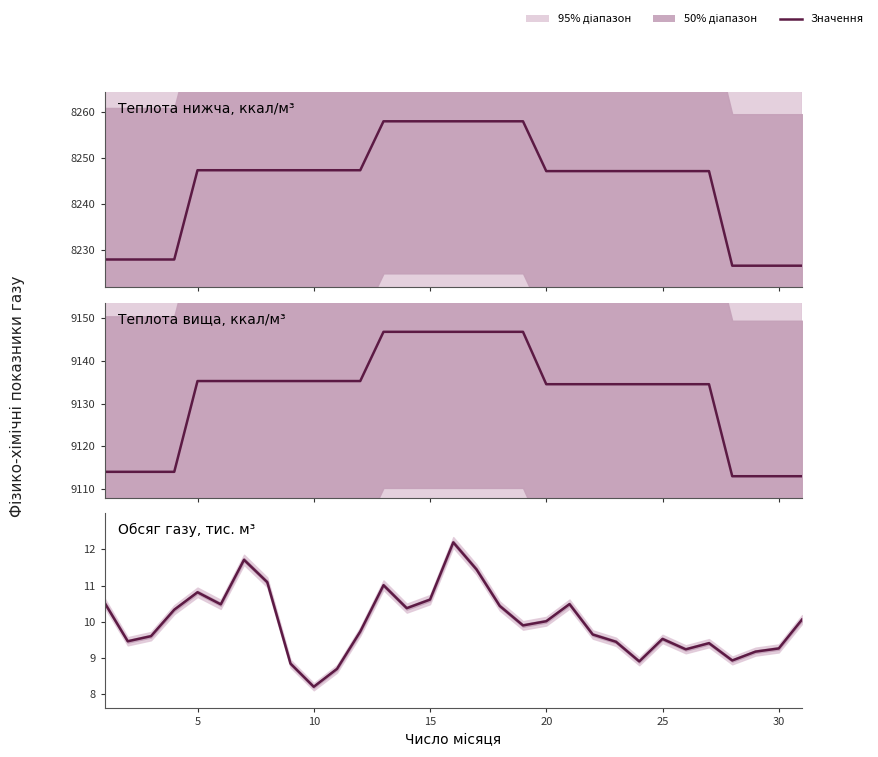

List the series in order of their peak value, lowest first.

Обсяг газу, тис. м³, Теплота нижча, ккал/м³, Теплота вища, ккал/м³